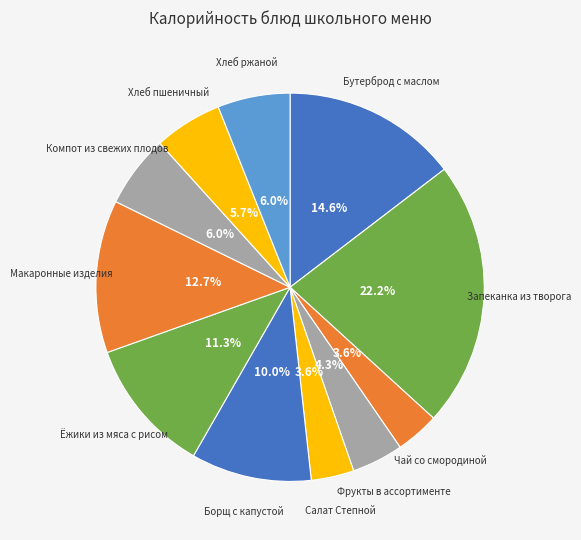

Count the number of slices in the pie.

11